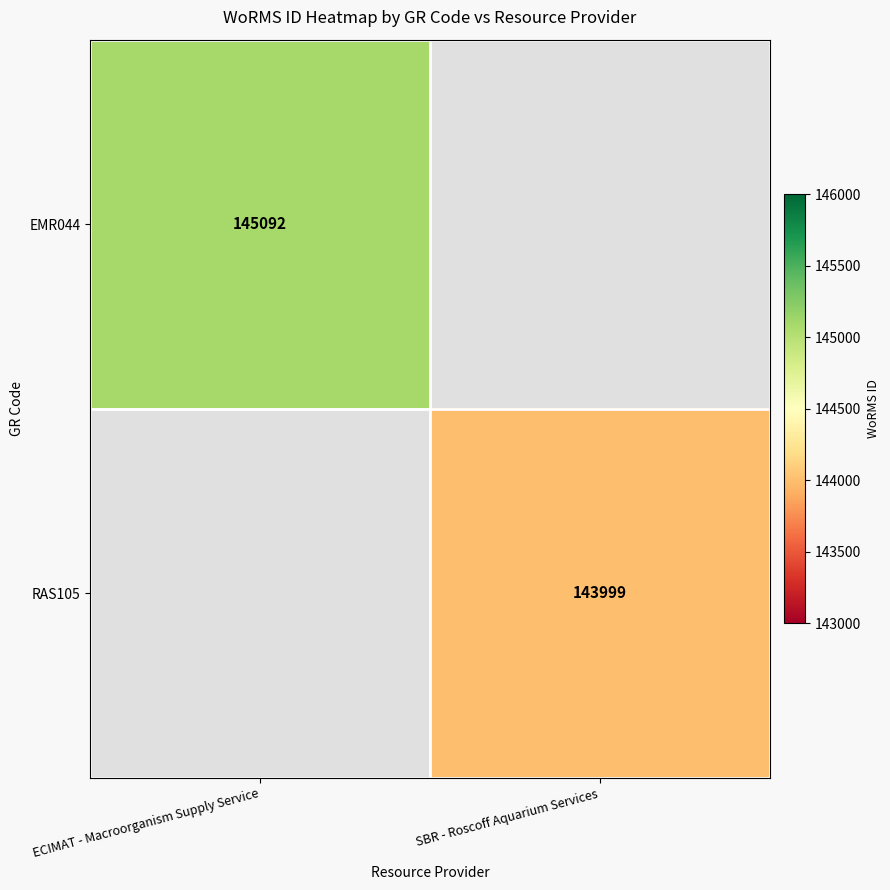

The RAS105 series shows 143999 at SBR - Roscoff Aquarium Services. True or false?

True